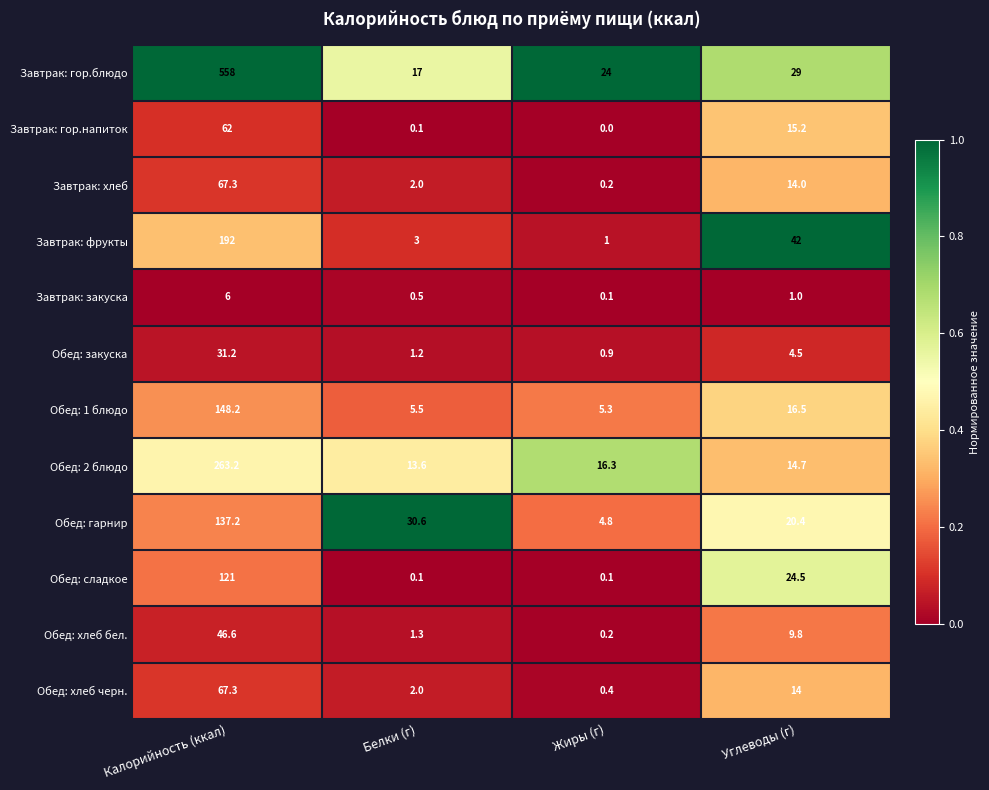

Which series has the largest total across all categories?

Завтрак: гор.блюдо